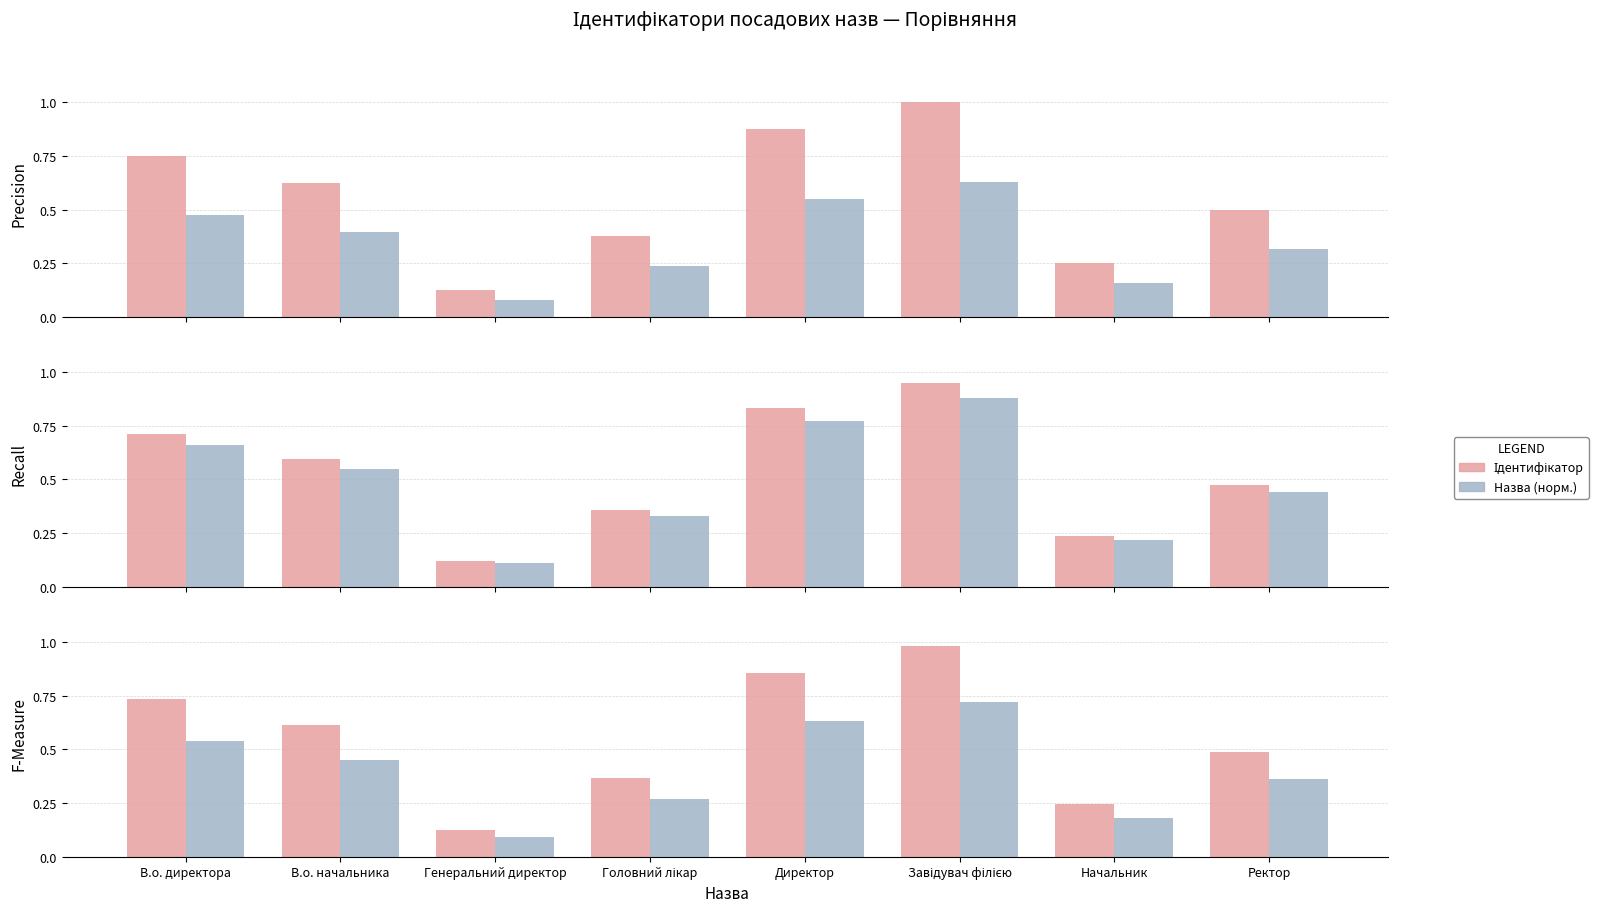

What is the value of the Назва (норм.) bar at the 5th from the left?

0.6